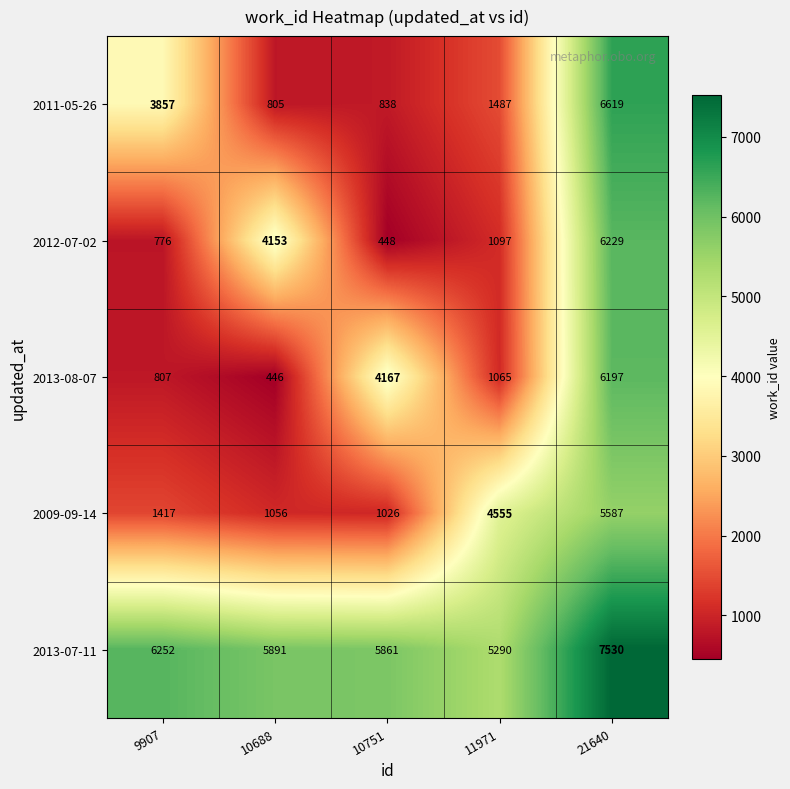

How many data points does each series have?

5